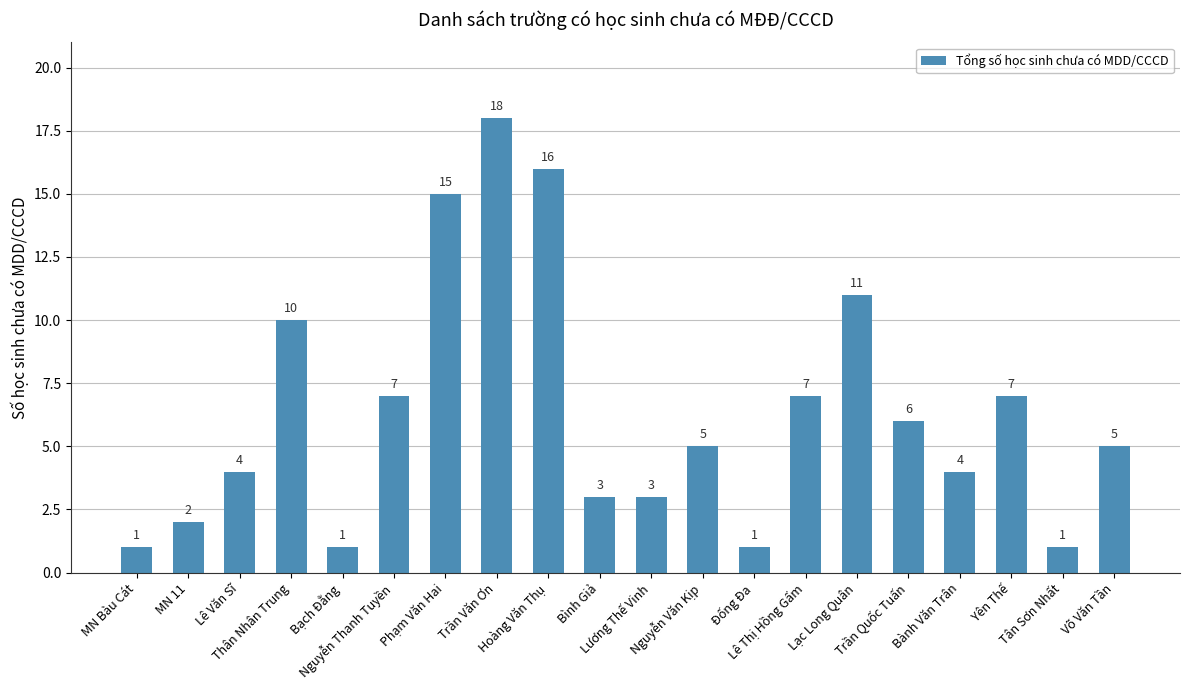

How many data points are less than 5?

9